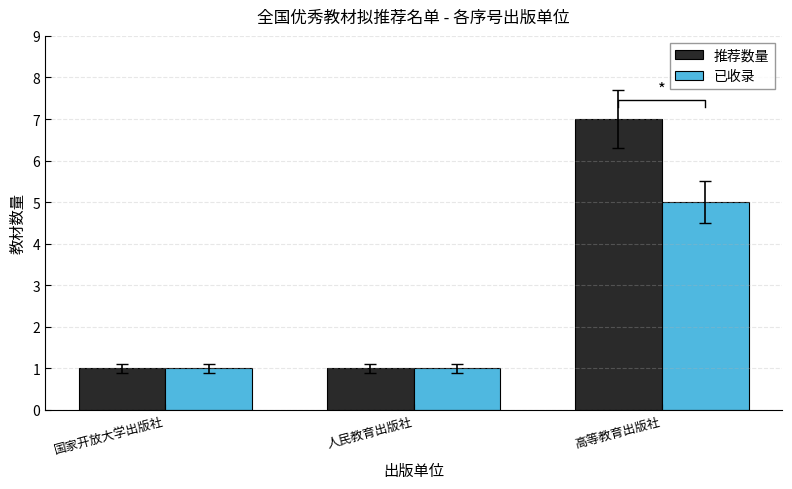

List the series in order of their overall mean, highest first.

推荐数量, 已收录